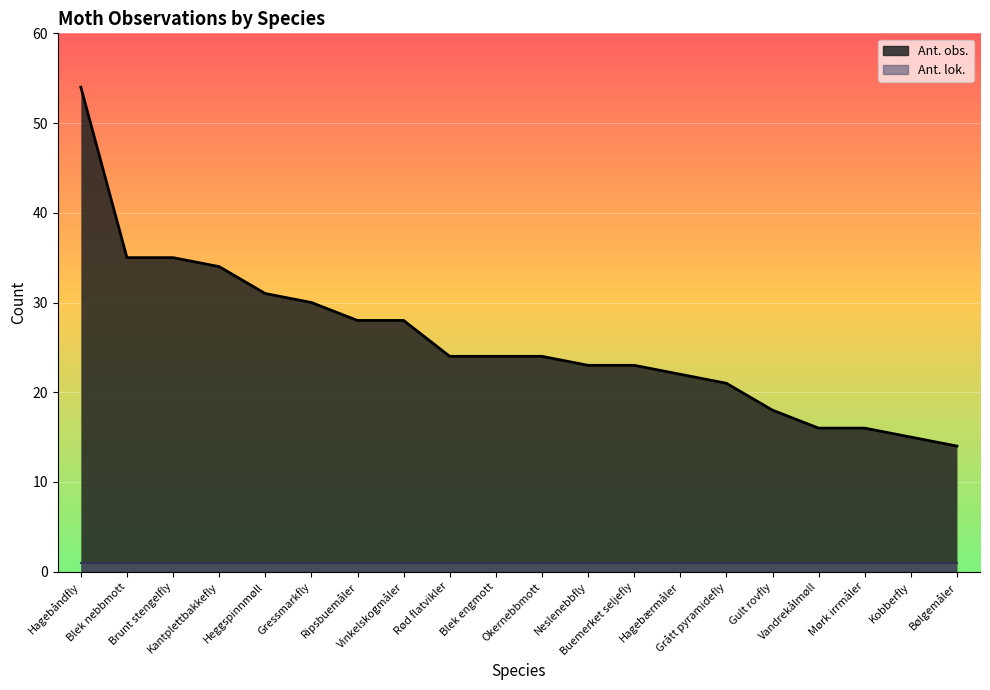

The chart shows a value of 16 at Vandrekålmøll. True or false?

True